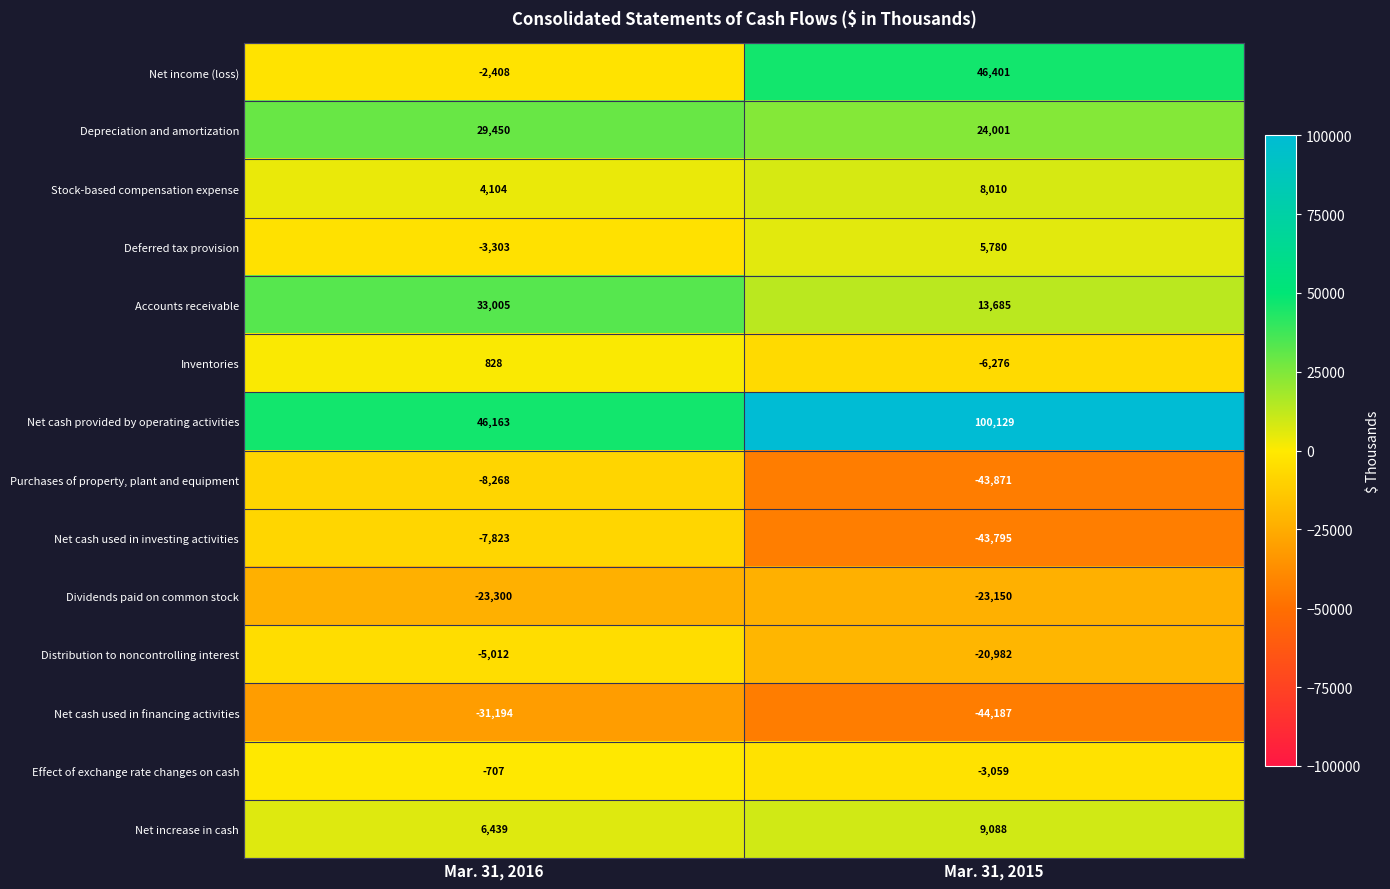

Is the value of Accounts receivable at Mar. 31, 2016 greater than the value of Effect of exchange rate changes on cash at Mar. 31, 2016?

Yes